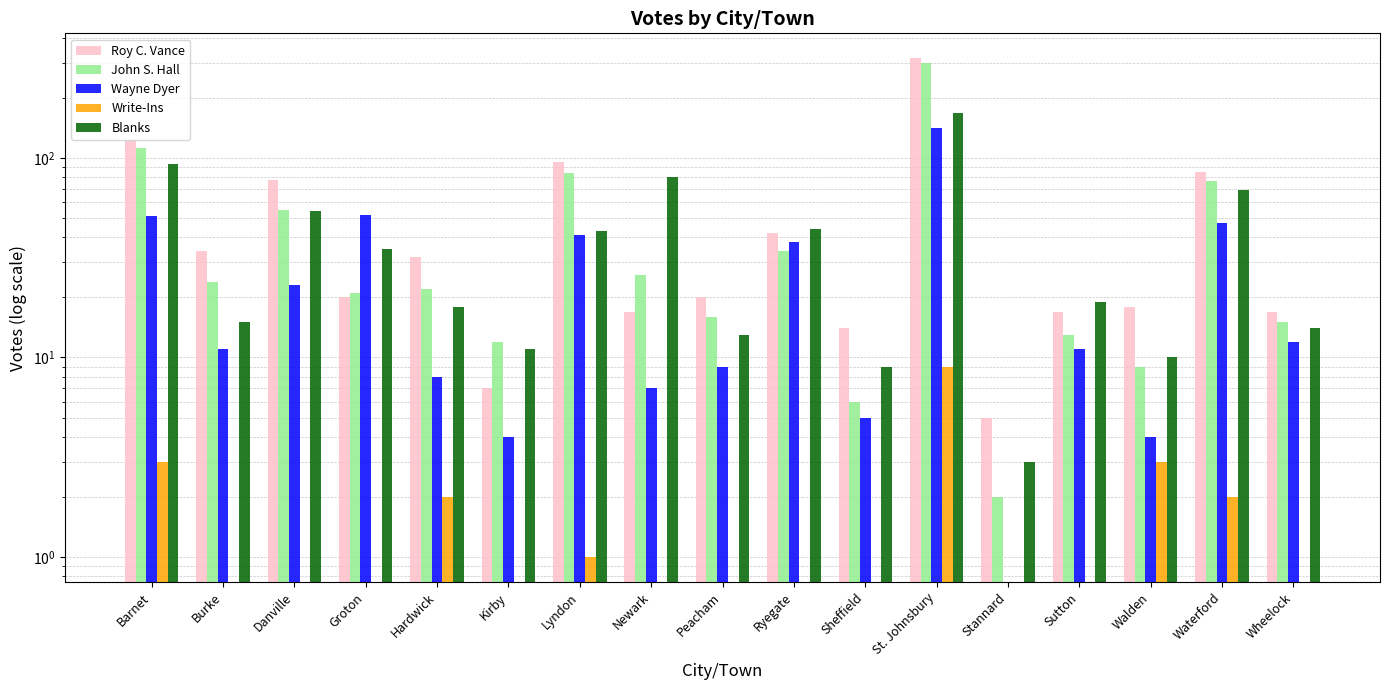

How many distinct data groups are displayed?

5